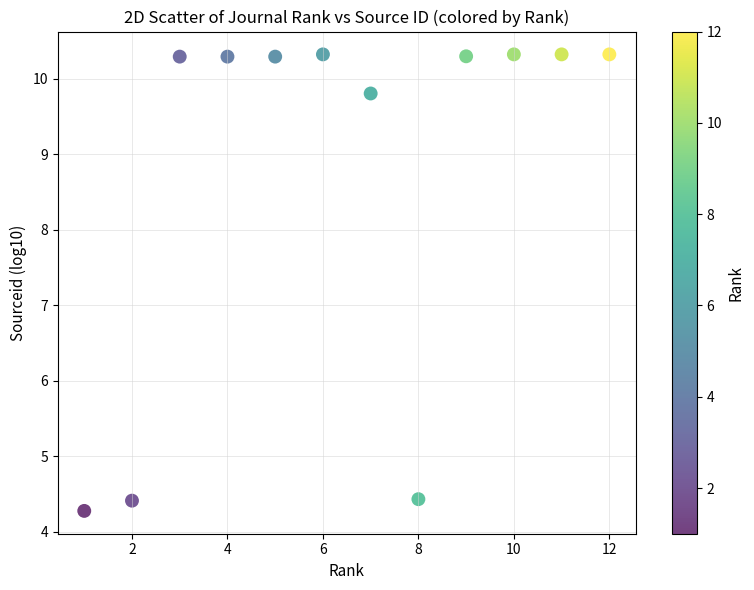

What is the range of X values (max minus min)?

11.0